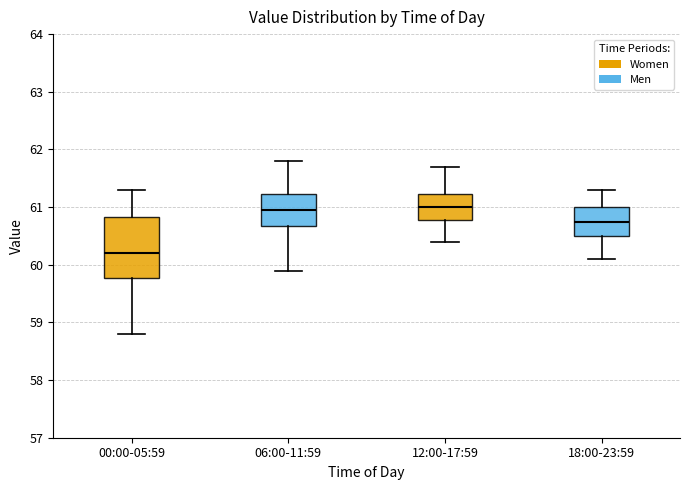

Reading left to right, read every box against the y-axis: the position of its median line, the range the box covers, and the ends of its whiskers. The values are not printed on the chart, so give them approximately, as read against the axis.

00:00-05:59: median 60.2, box 59.8 to 60.8, whiskers 58.8 to 61.3
06:00-11:59: median 61.0, box 60.7 to 61.2, whiskers 59.9 to 61.8
12:00-17:59: median 61.0, box 60.8 to 61.2, whiskers 60.4 to 61.7
18:00-23:59: median 60.8, box 60.5 to 61.0, whiskers 60.1 to 61.3